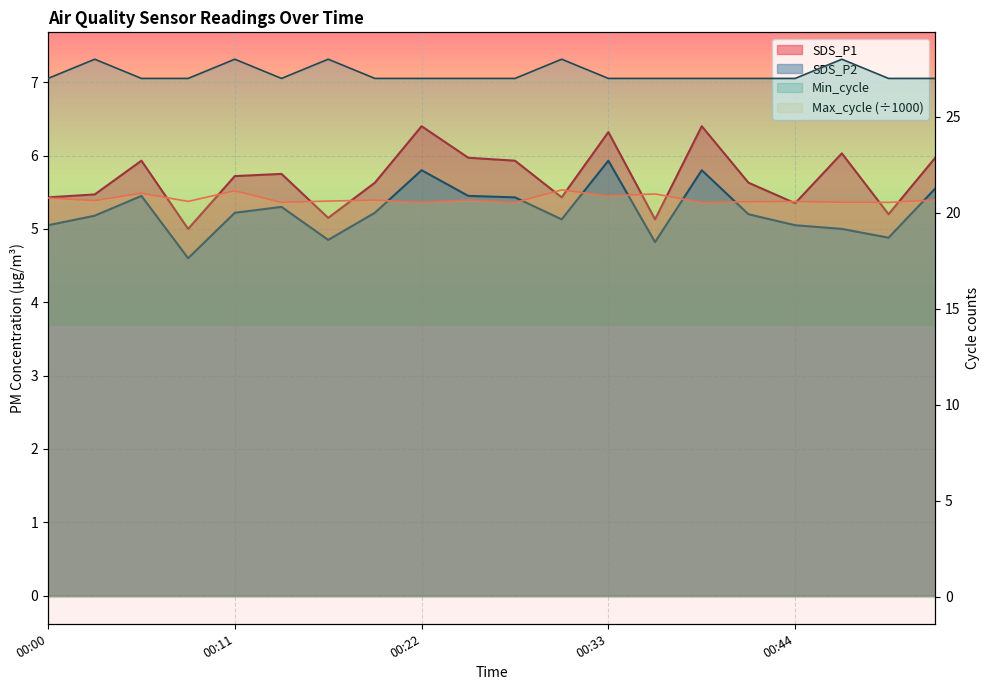

What is the sum of the SDS_P1 values at 00:17 and 00:09?

10.2